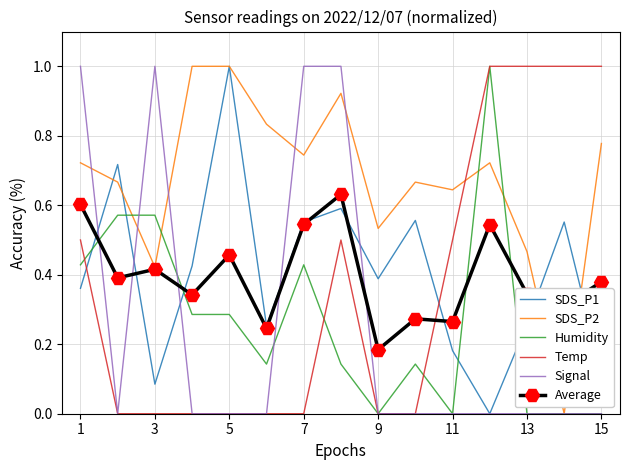

Which series has the largest total across all categories?

SDS_P2